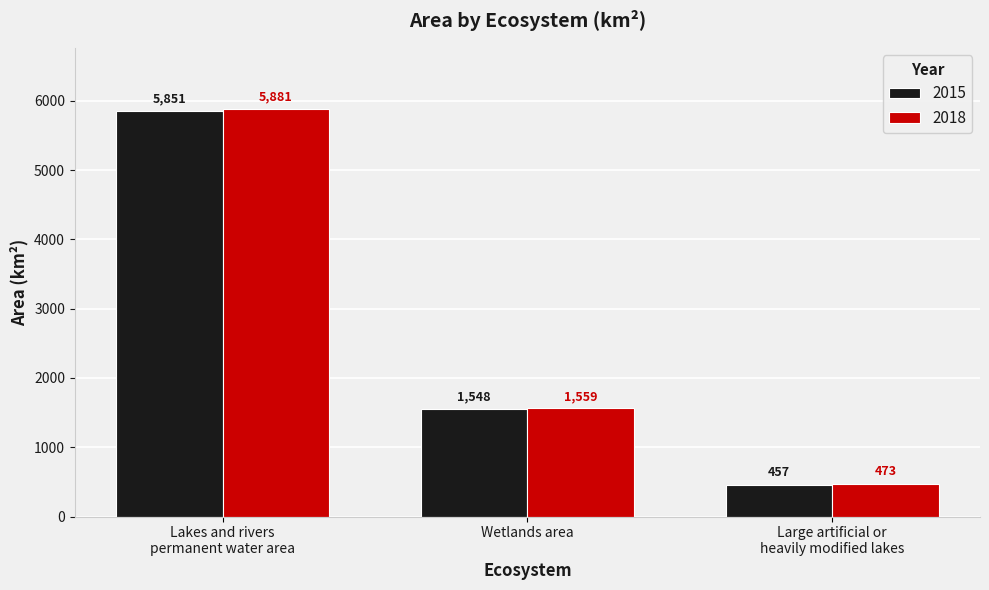

What position from the left is Wetlands area?

2